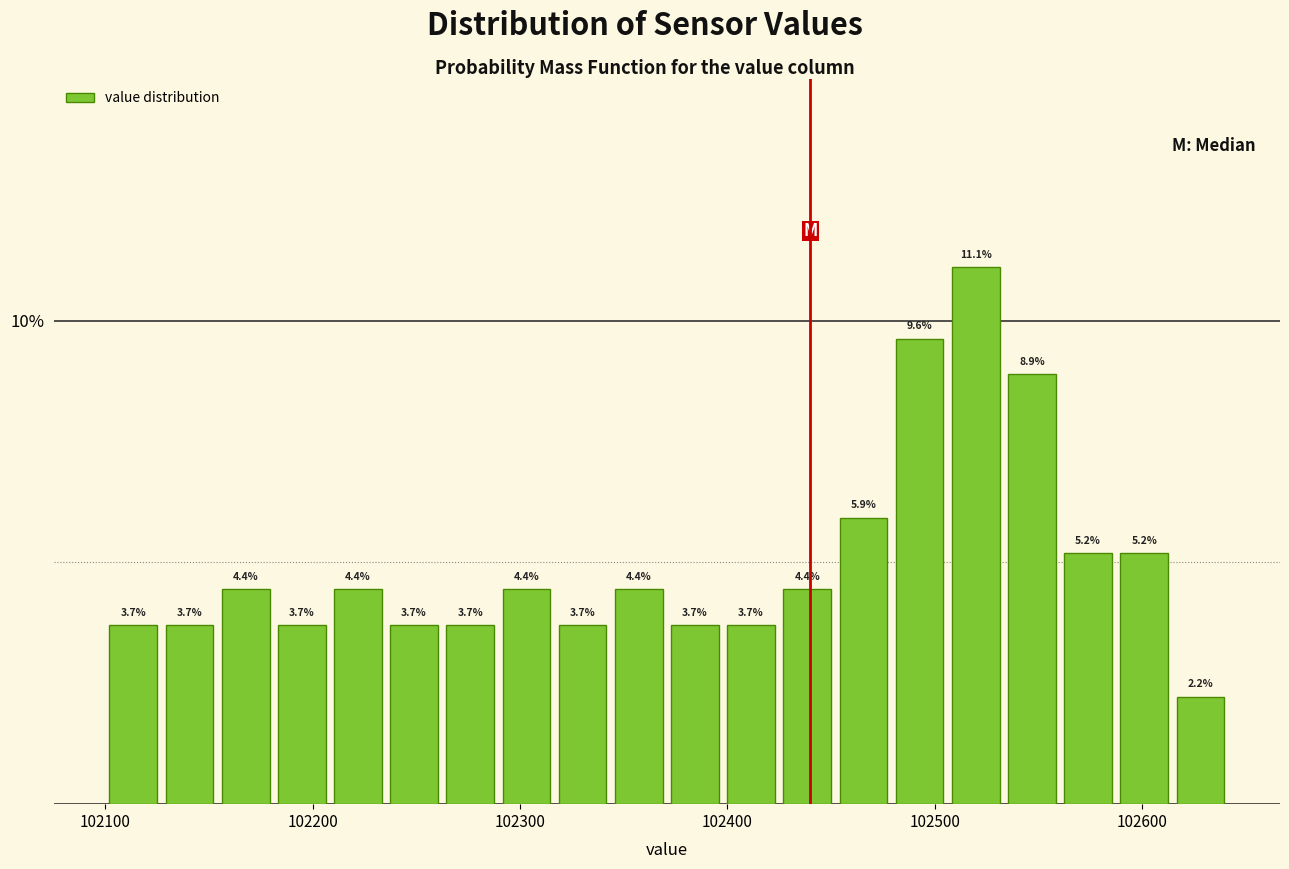

Around what value on the x-axis is the tallest bar? Give the approximate position of its centre, as read against the axis.

102520